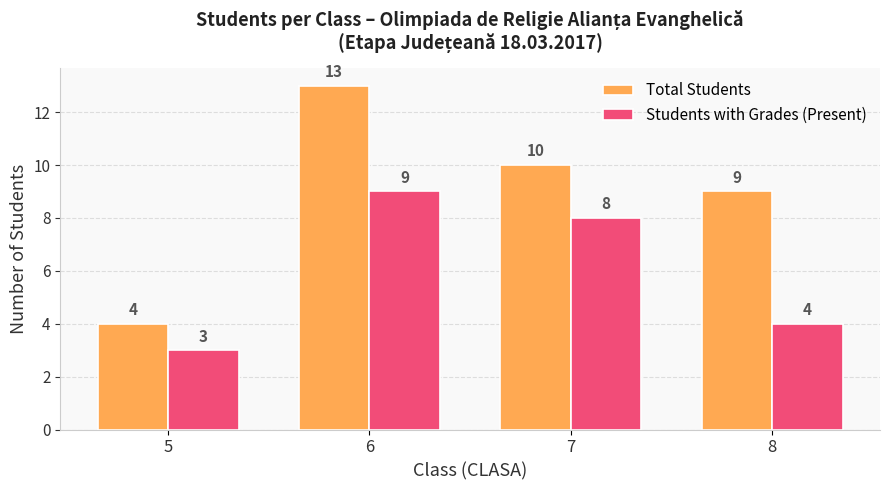

Rank the series by their average value, from highest to lowest.

Total Students, Students with Grades (Present)